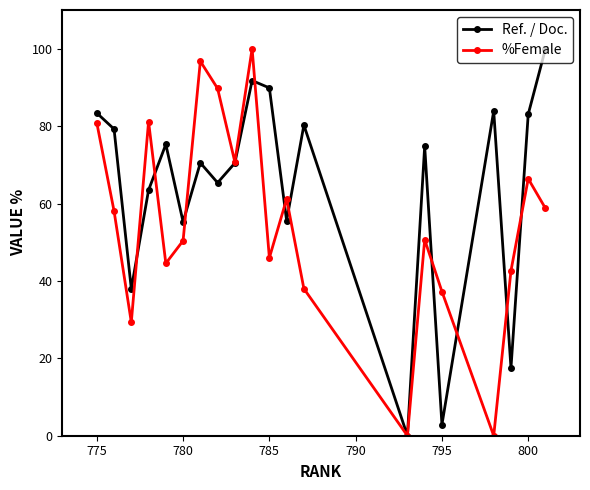

How many interior local valleys does the %Female series have?

6